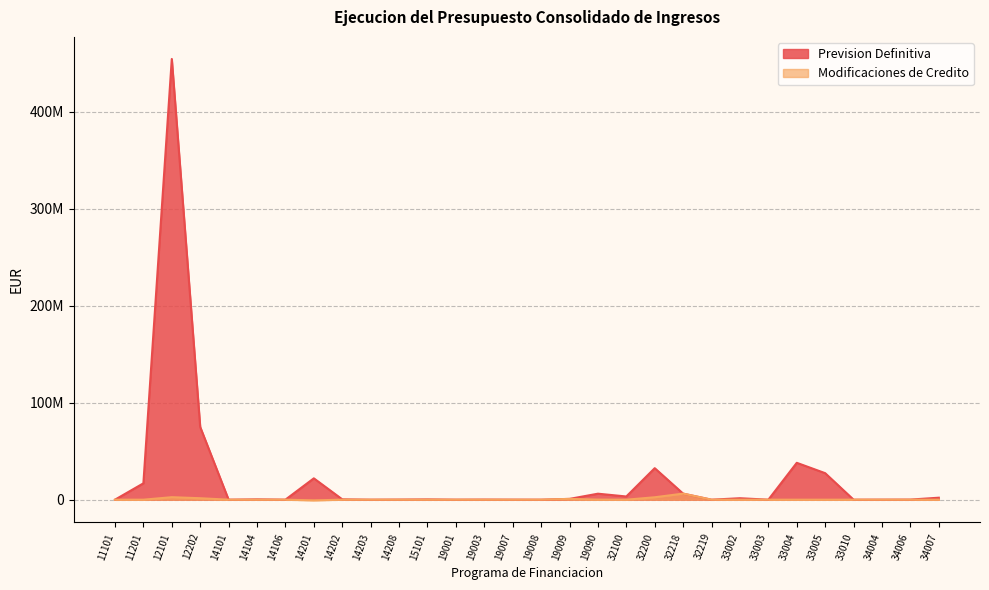

How many lines are shown in the chart?

2